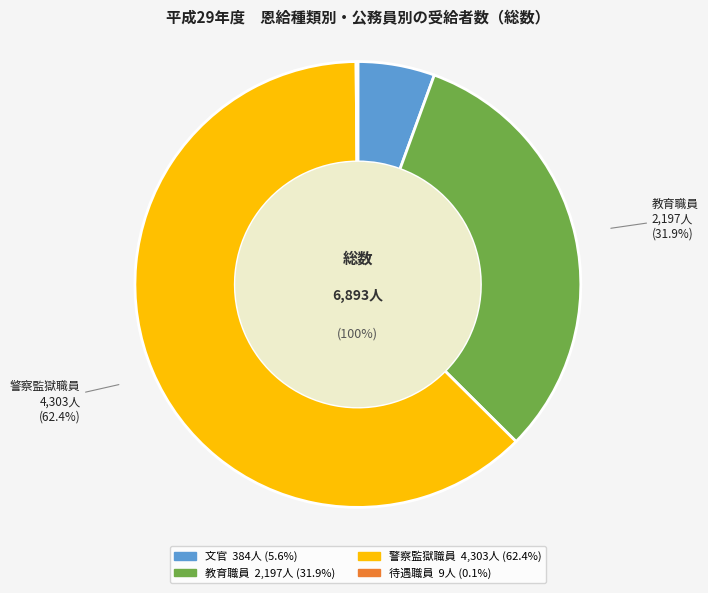

Is 警察監獄職員 the majority of the pie?

Yes